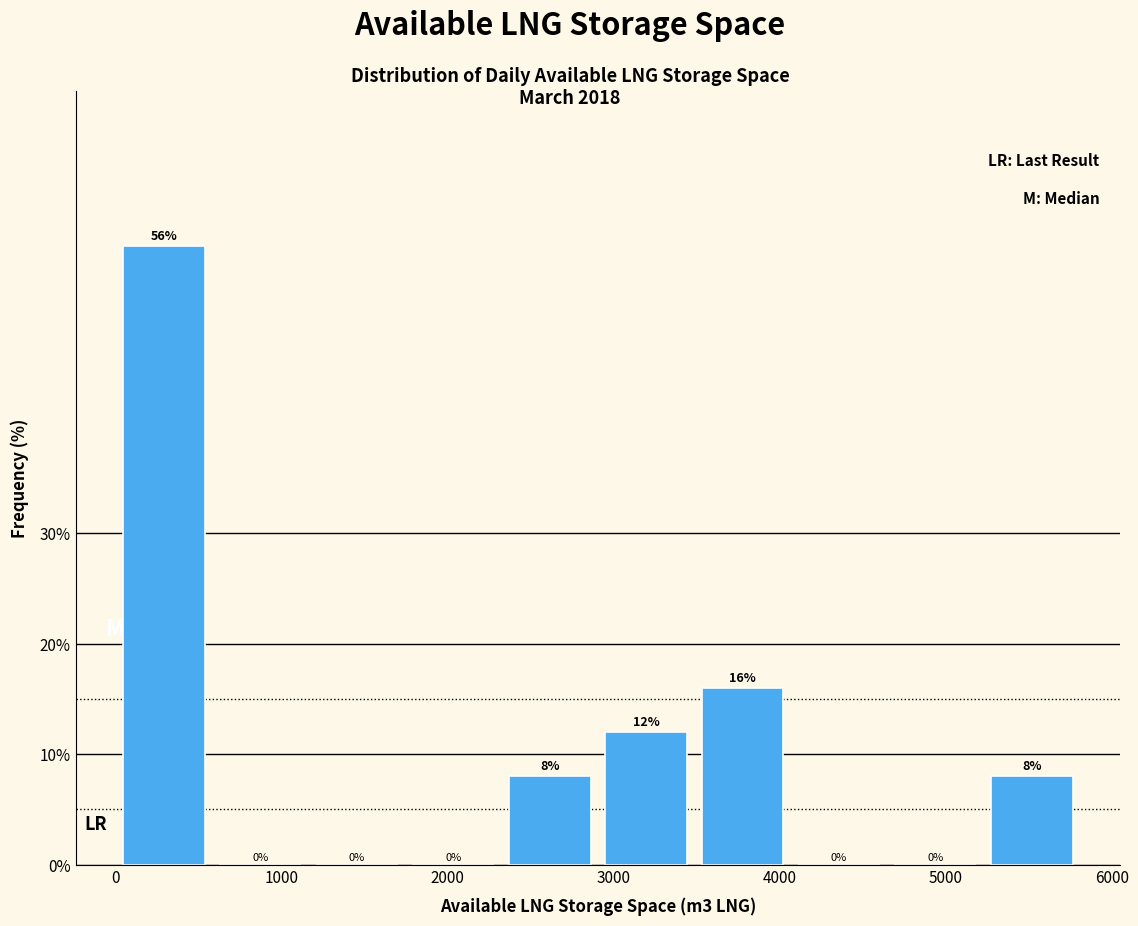

How tall is the bar that spans 2900 to 3500 on the x-axis? The bar edges are not printed on the chart, so give them approximately, as read against the axis.

12